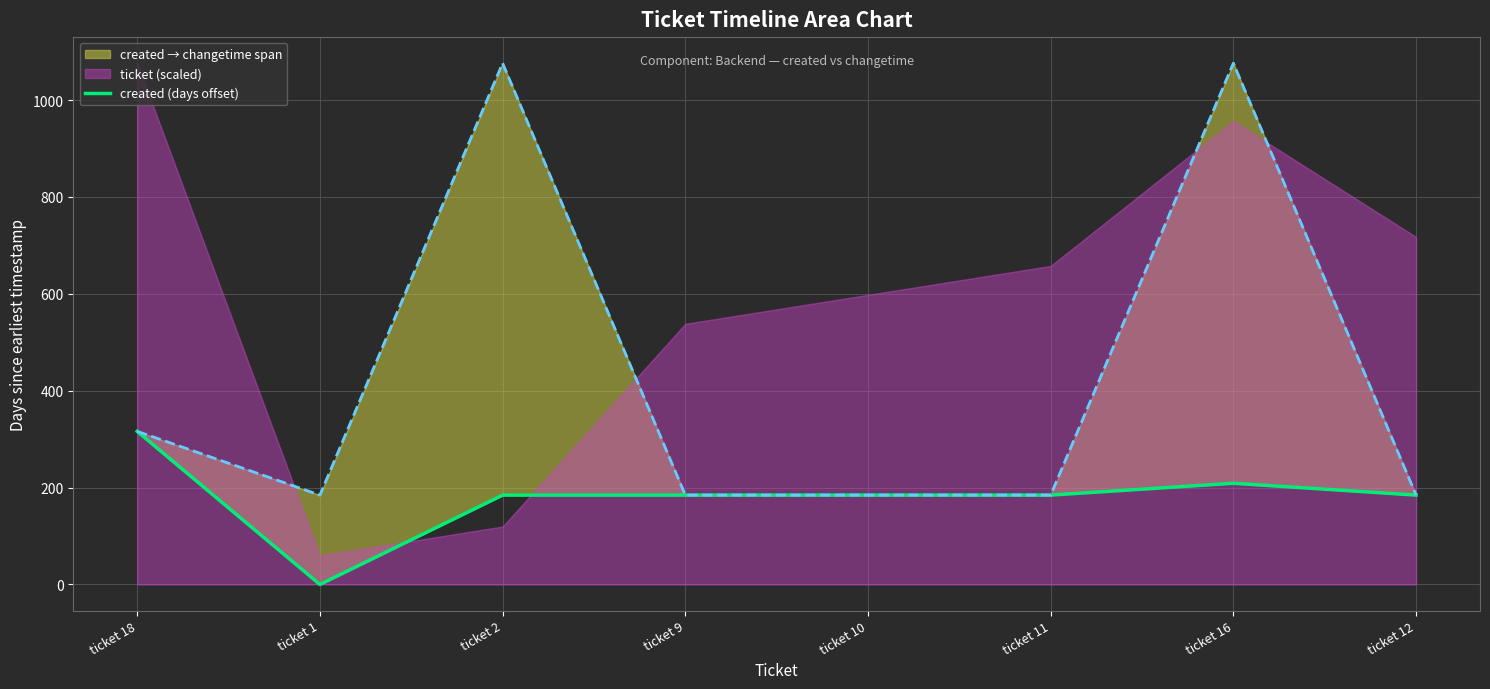

What is the change in value from ticket 2 to ticket 16?

+24.5